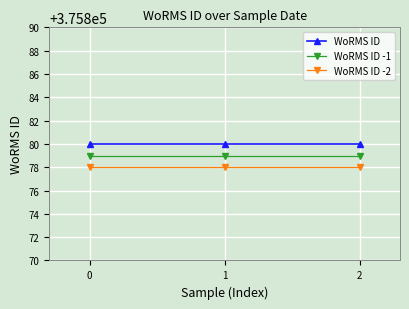

Reading left to right, list all the values displayed in this chart.

WoRMS ID: 375880	375880	375880
WoRMS ID -1: 375879	375879	375879
WoRMS ID -2: 375878	375878	375878